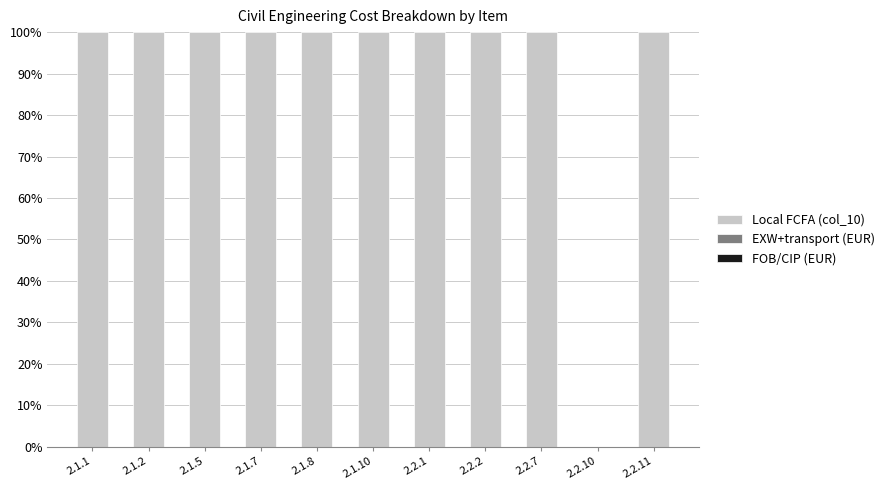

What is the sum of the values at 2.1.10 and 2.2.11?

200